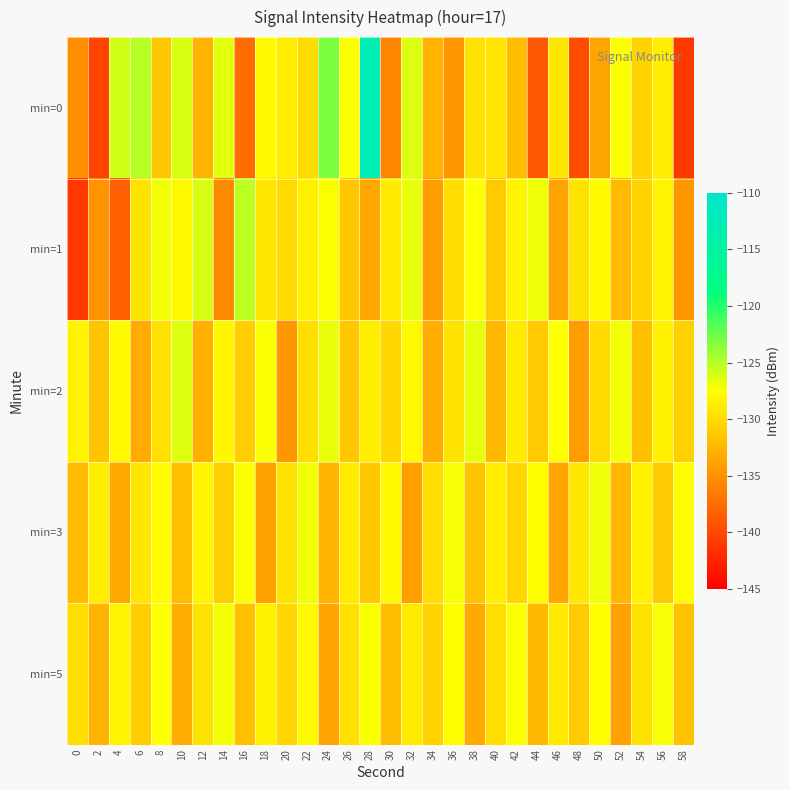

Between 8 and 42, which is larger?

8